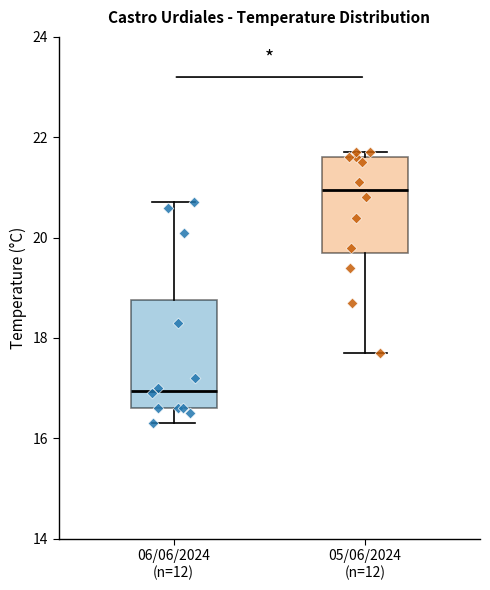

Comparing the boxes themselves (not the whiskers), which one is the tallest?

06/06/2024 (n=12)